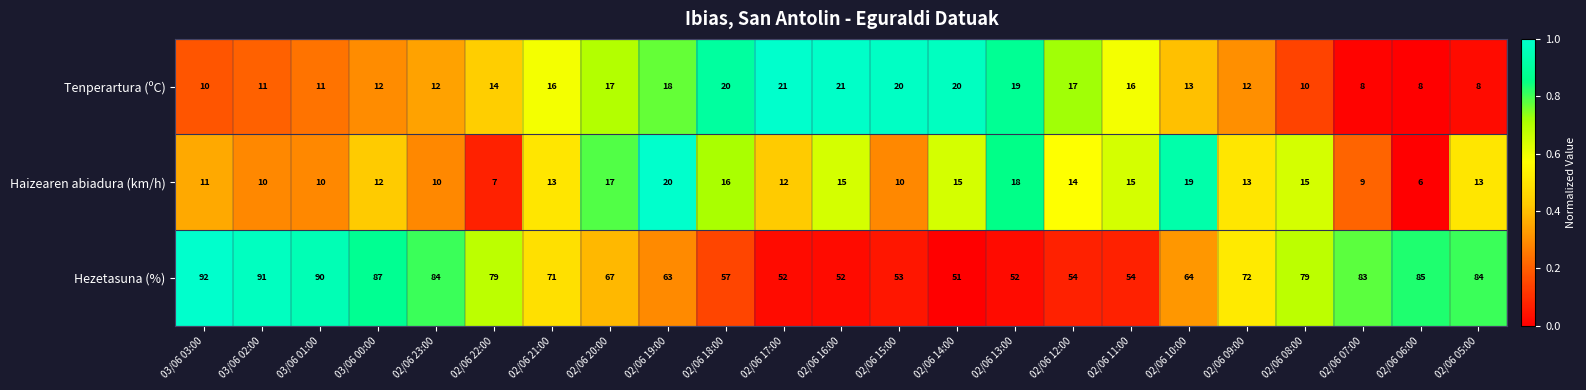

The value of Tenperartura (ºC) at 02/06 23:00 is 12. True or false?

True